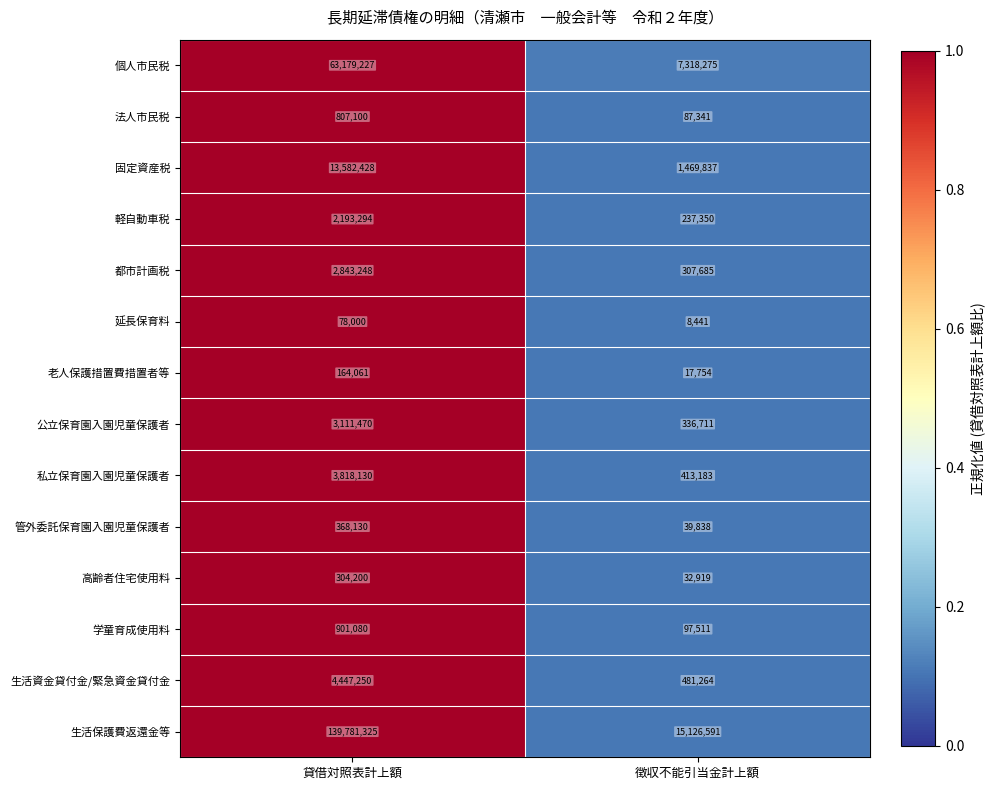

Which series changed the most between 貸借対照表計上額 and 徴収不能引当金計上額?

生活保護費返還金等